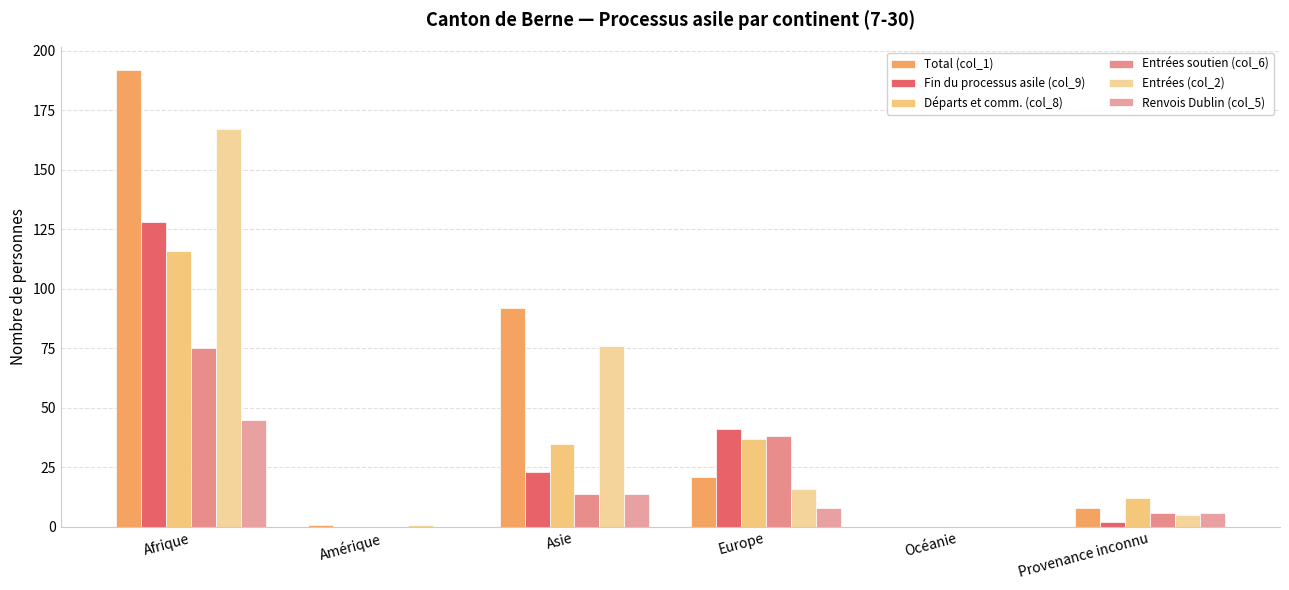

The value of Départs et comm. (col_8) at Océanie is 37. True or false?

False